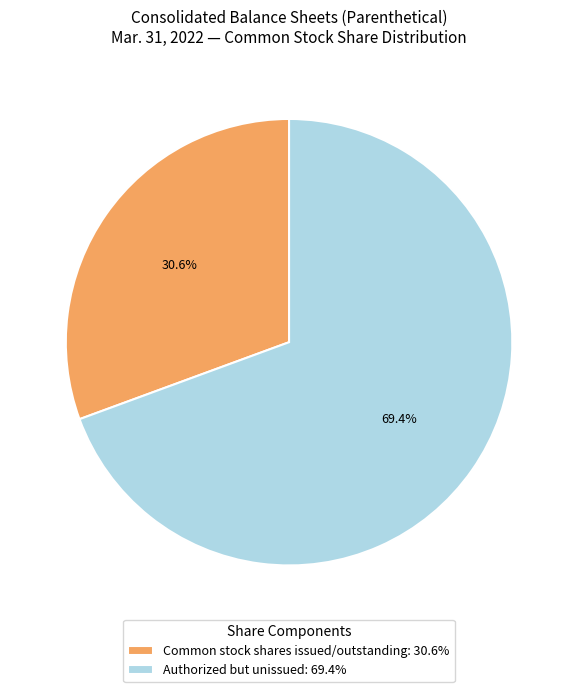

How many slices are in this pie chart?

2